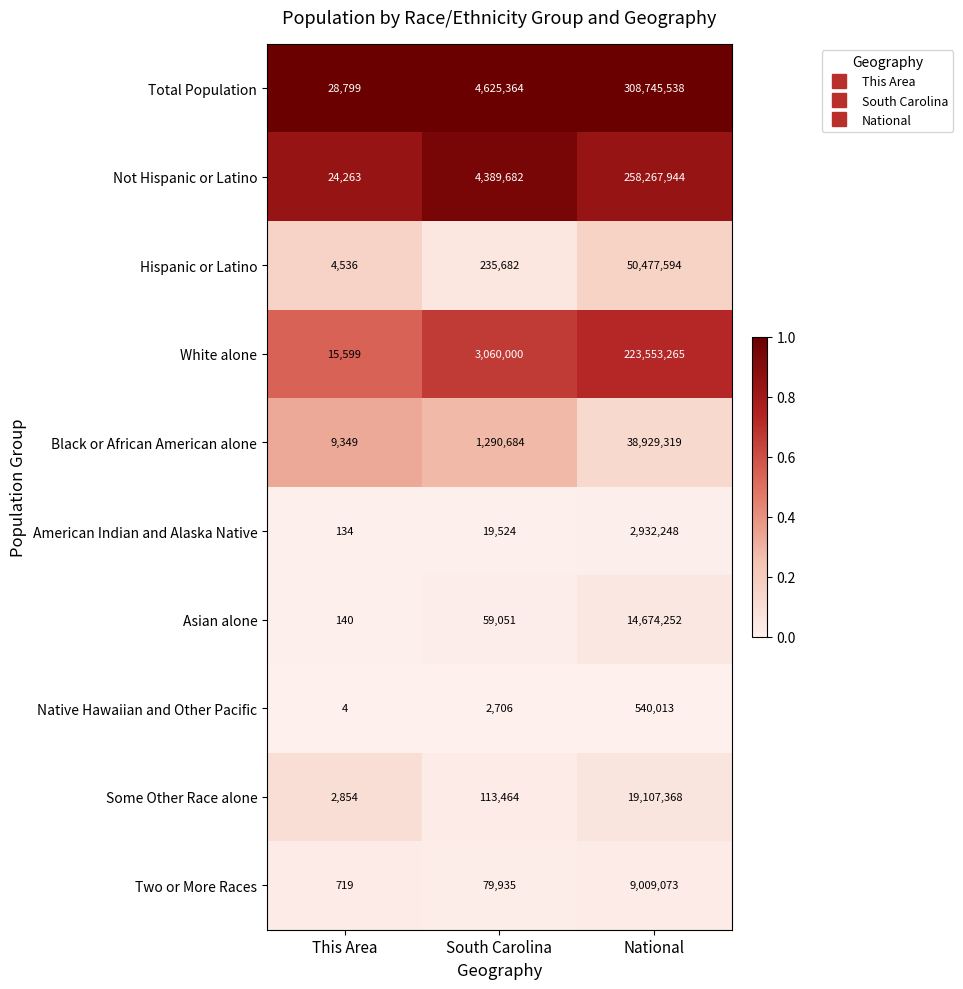

Reading right to left, extract all data points from this chart.

Total Population: National=308745538	South Carolina=4625364	This Area=28799
Not Hispanic or Latino: National=258267944	South Carolina=4389682	This Area=24263
Hispanic or Latino: National=50477594	South Carolina=235682	This Area=4536
White alone: National=223553265	South Carolina=3060000	This Area=15599
Black or African American alone: National=38929319	South Carolina=1290684	This Area=9349
American Indian and Alaska Native: National=2932248	South Carolina=19524	This Area=134
Asian alone: National=14674252	South Carolina=59051	This Area=140
Native Hawaiian and Other Pacific: National=540013	South Carolina=2706	This Area=4
Some Other Race alone: National=19107368	South Carolina=113464	This Area=2854
Two or More Races: National=9009073	South Carolina=79935	This Area=719